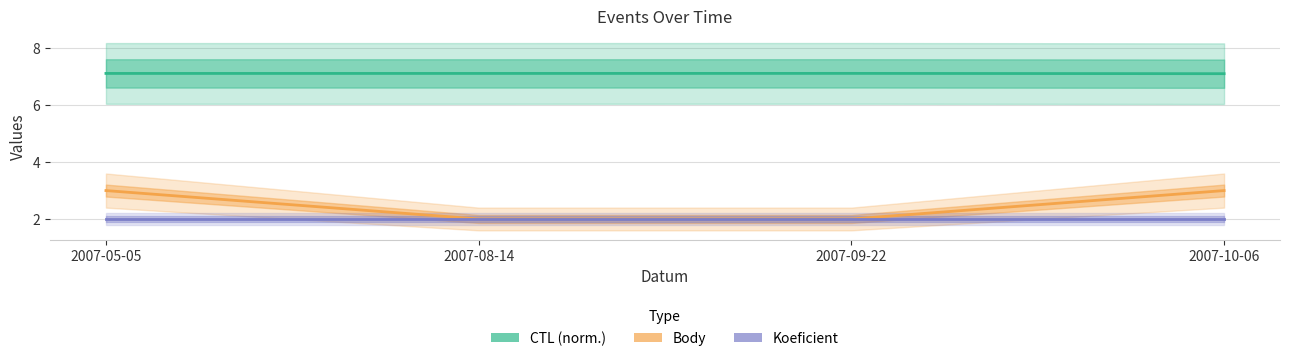

Between 2007-05-05 and 2007-08-14, which series saw the biggest shift?

Body